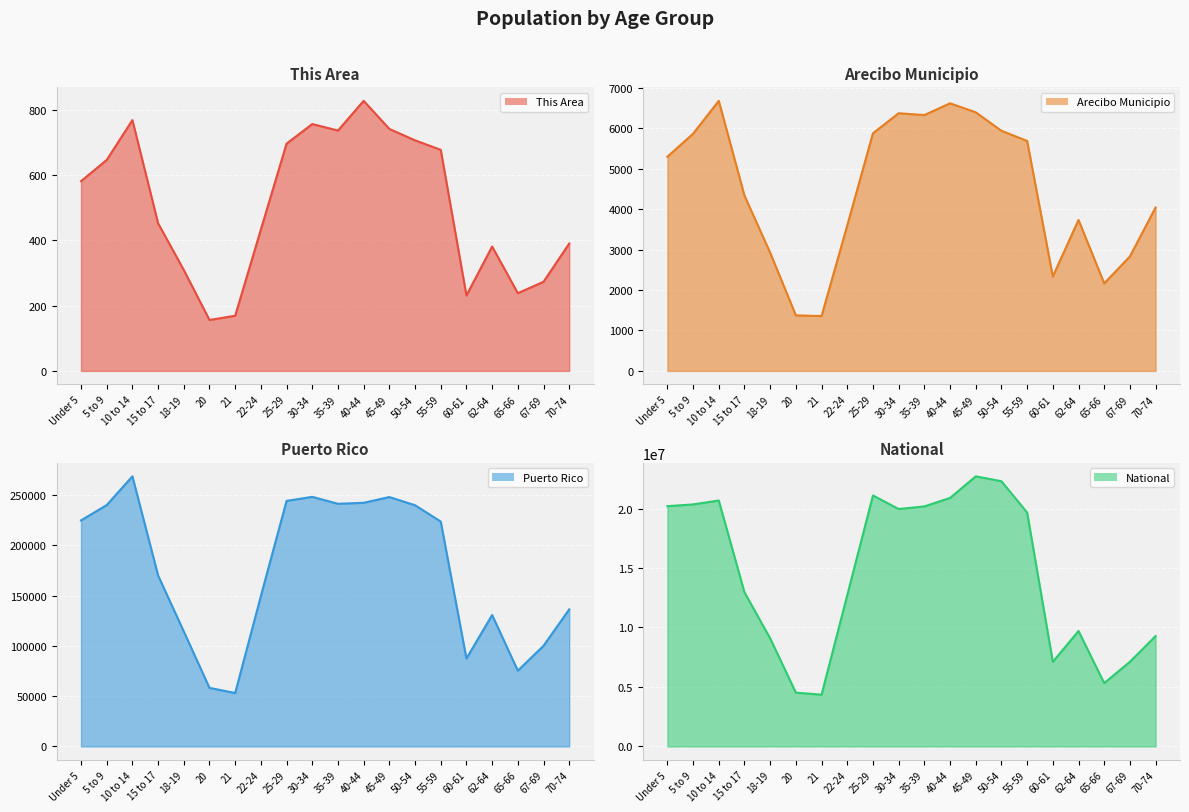

Reading left to right, list all the values displayed in this chart.

This Area: Under 5=581	5 to 9=646	10 to 14=768	15 to 17=452	18-19=309	20=156	21=169	22-24=433	25-29=696	30-34=756	35-39=736	40-44=827	45-49=741	50-54=706	55-59=677	60-61=231	62-64=381	65-66=238	67-69=273	70-74=390
Arecibo Municipio: Under 5=5297	5 to 9=5866	10 to 14=6679	15 to 17=4334	18-19=2924	20=1374	21=1357	22-24=3597	25-29=5877	30-34=6372	35-39=6327	40-44=6618	45-49=6396	50-54=5938	55-59=5688	60-61=2335	62-64=3734	65-66=2165	67-69=2830	70-74=4042
Puerto Rico: Under 5=224756	5 to 9=240004	10 to 14=268571	15 to 17=169964	18-19=114295	20=58205	21=53104	22-24=149541	25-29=244159	30-34=248173	35-39=241270	40-44=242258	45-49=247986	50-54=239821	55-59=223607	60-61=87395	62-64=130682	65-66=75322	67-69=100089	70-74=136251
National: Under 5=20201362	5 to 9=20348657	10 to 14=20677194	15 to 17=12954254	18-19=9086089	20=4519129	21=4354294	22-24=12712576	25-29=21101849	30-34=19962099	35-39=20179642	40-44=20890964	45-49=22708591	50-54=22298125	55-59=19664805	60-61=7113727	62-64=9704197	65-66=5319902	67-69=7115361	70-74=9278166